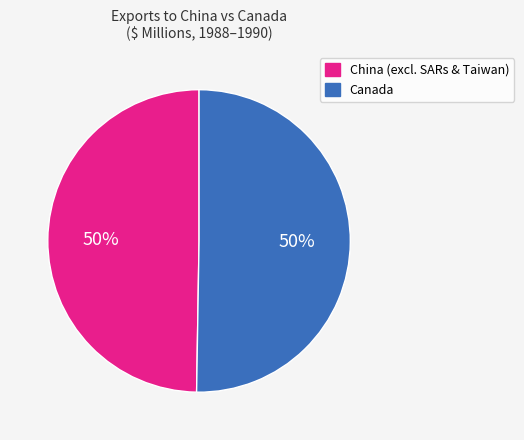

Approximately how many times larger is the value at China (excl. SARs & Taiwan) compared to Canada?

1.0